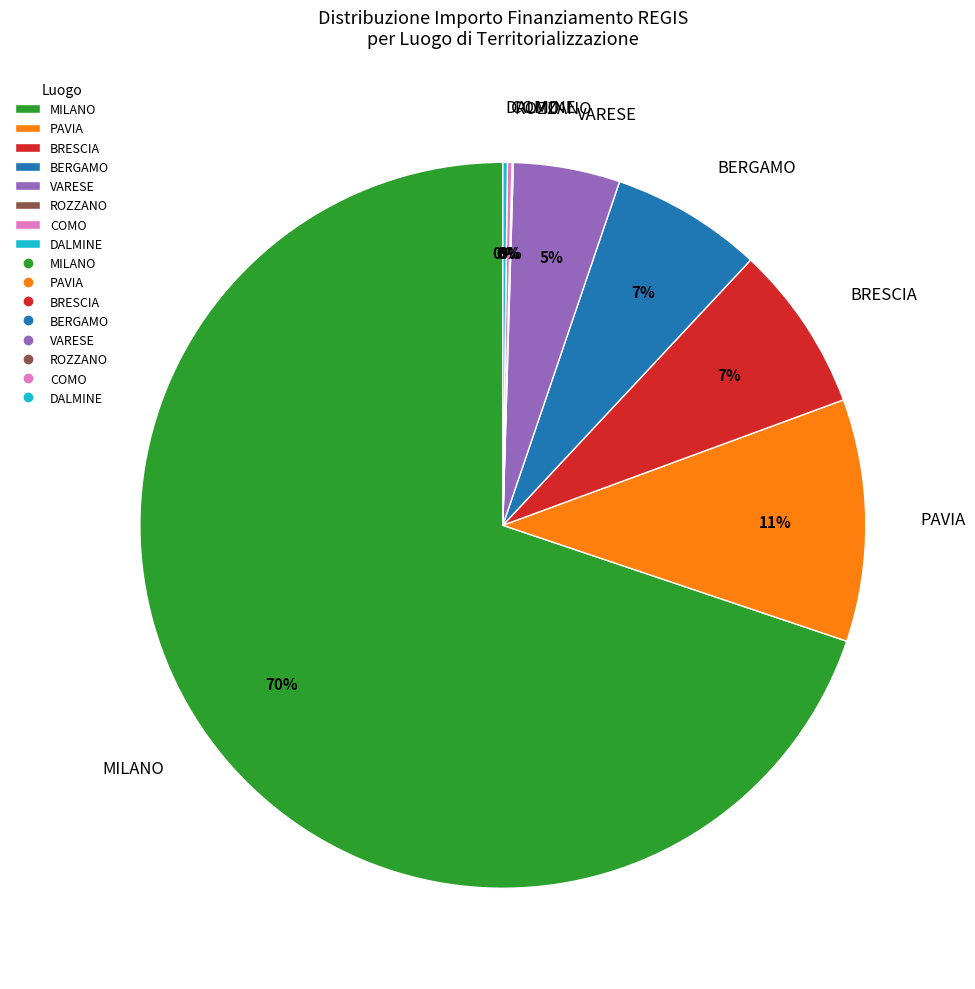

Is the sum of PAVIA and VARESE greater than half?

No